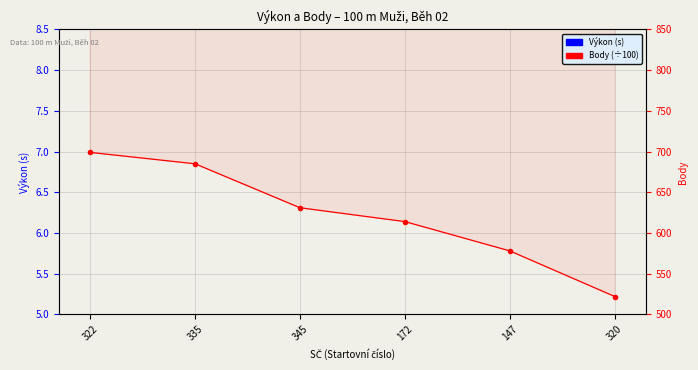

What is the average value of the Body (÷100) series?

6.2